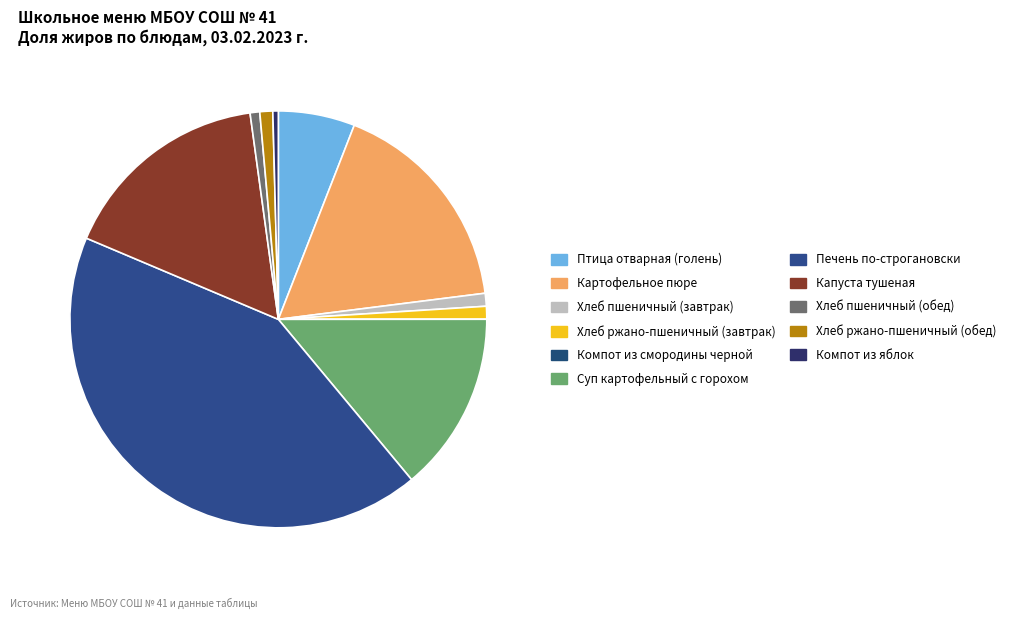

To the nearest percent, what is the difference between the Капуста тушеная and Хлеб пшеничный (обед) slice percentages?

16%